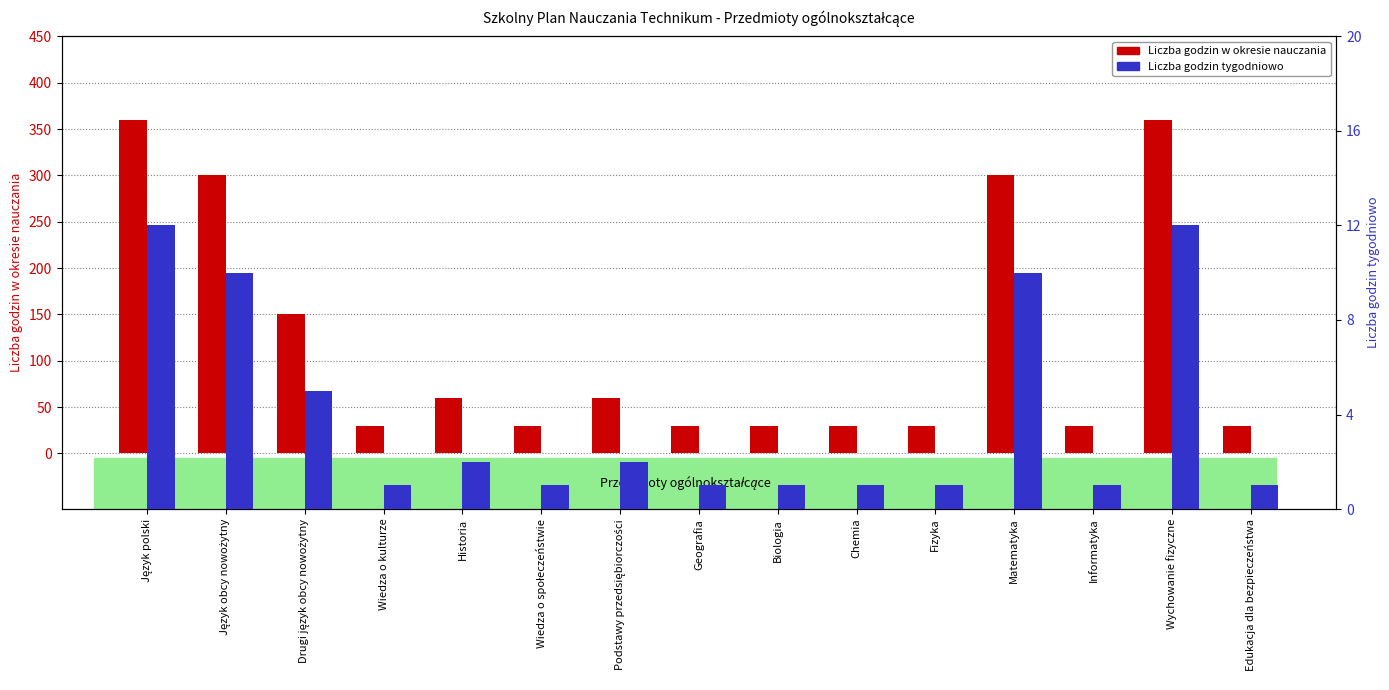

Reading left to right, extract all data points from this chart.

Liczba godzin w okresie nauczania: Język polski=360	Język obcy nowożytny=300	Drugi język obcy nowożytny=150	Wiedza o kulturze=30	Historia=60	Wiedza o społeczeństwie=30	Podstawy przedsiębiorczości=60	Geografia=30	Biologia=30	Chemia=30	Fizyka=30	Matematyka=300	Informatyka=30	Wychowanie fizyczne=360	Edukacja dla bezpieczeństwa=30
Liczba godzin tygodniowo: Język polski=12	Język obcy nowożytny=10	Drugi język obcy nowożytny=5	Wiedza o kulturze=1	Historia=2	Wiedza o społeczeństwie=1	Podstawy przedsiębiorczości=2	Geografia=1	Biologia=1	Chemia=1	Fizyka=1	Matematyka=10	Informatyka=1	Wychowanie fizyczne=12	Edukacja dla bezpieczeństwa=1